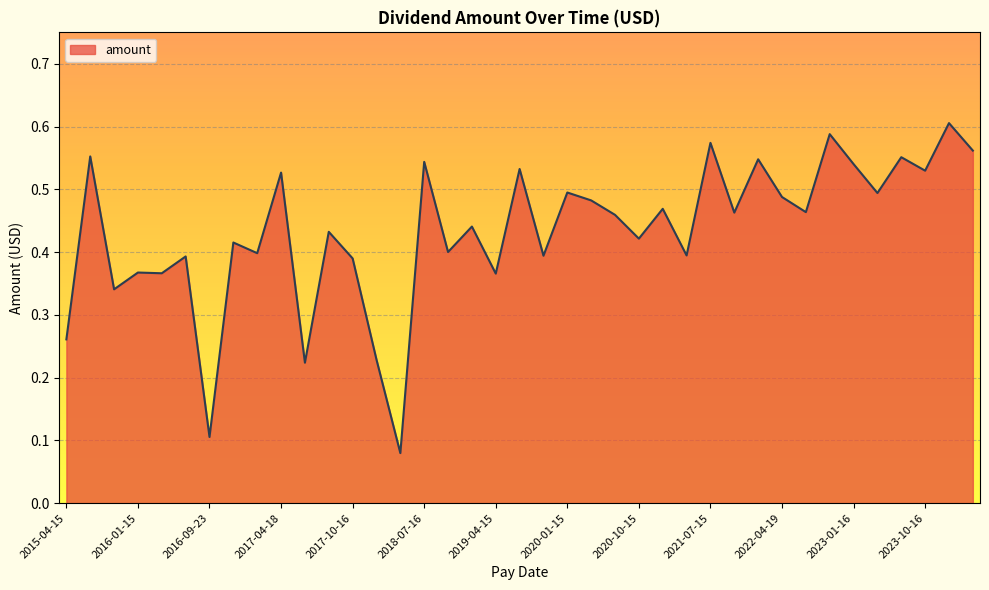

At which label is the value closest to 0?

2018-04-16